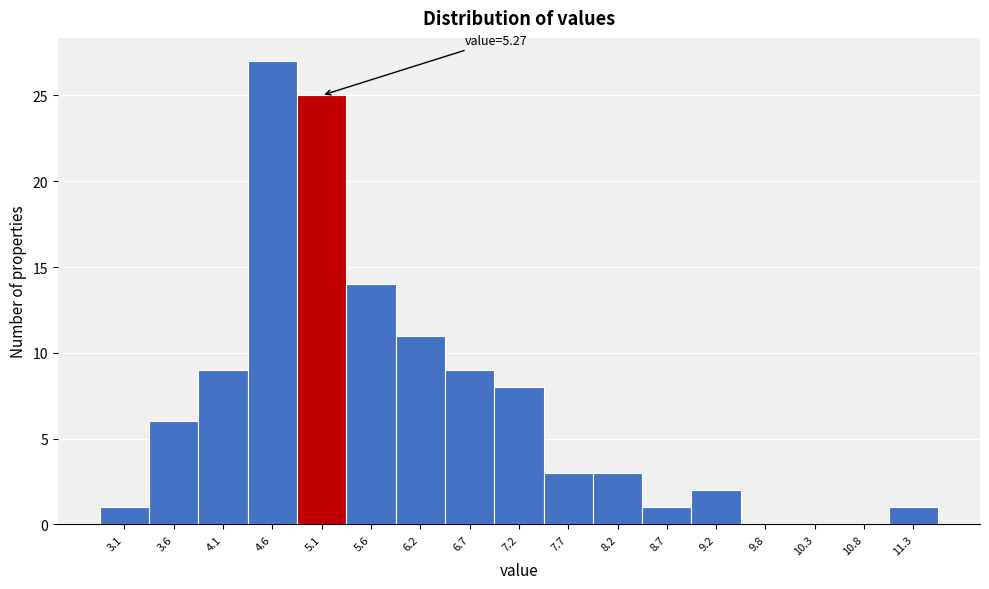

Which range on the x-axis has the tallest bar?

4.3 to 4.9